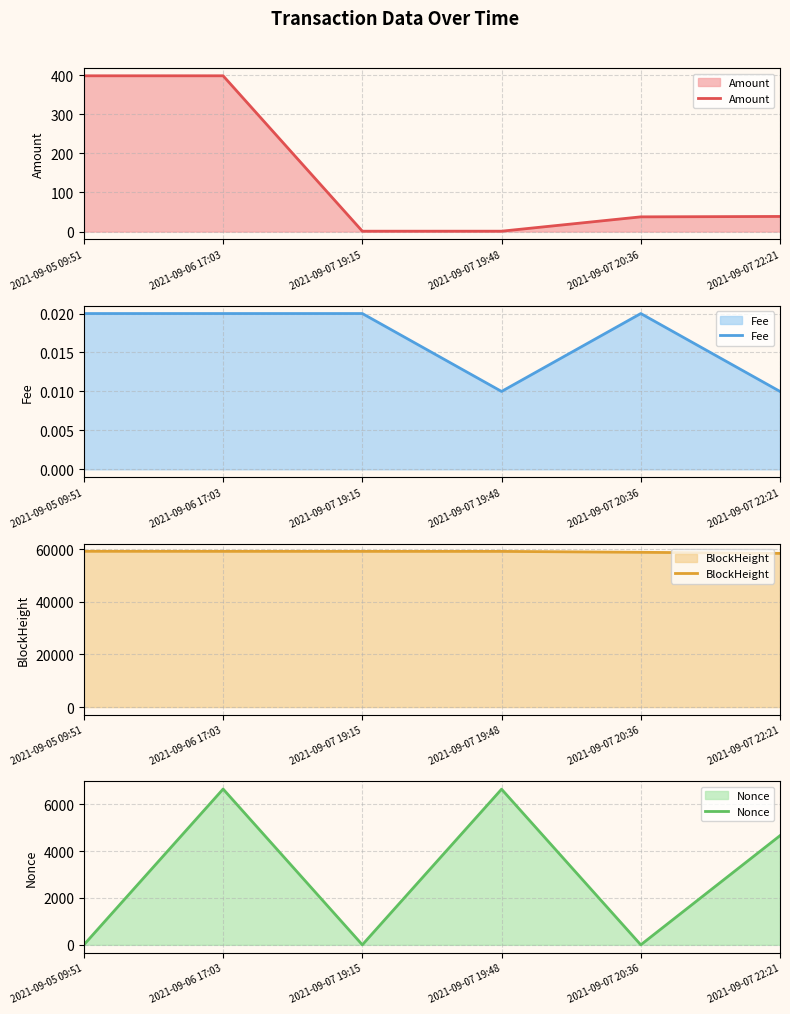

What position from the right is 2021-09-07 22:21?

1